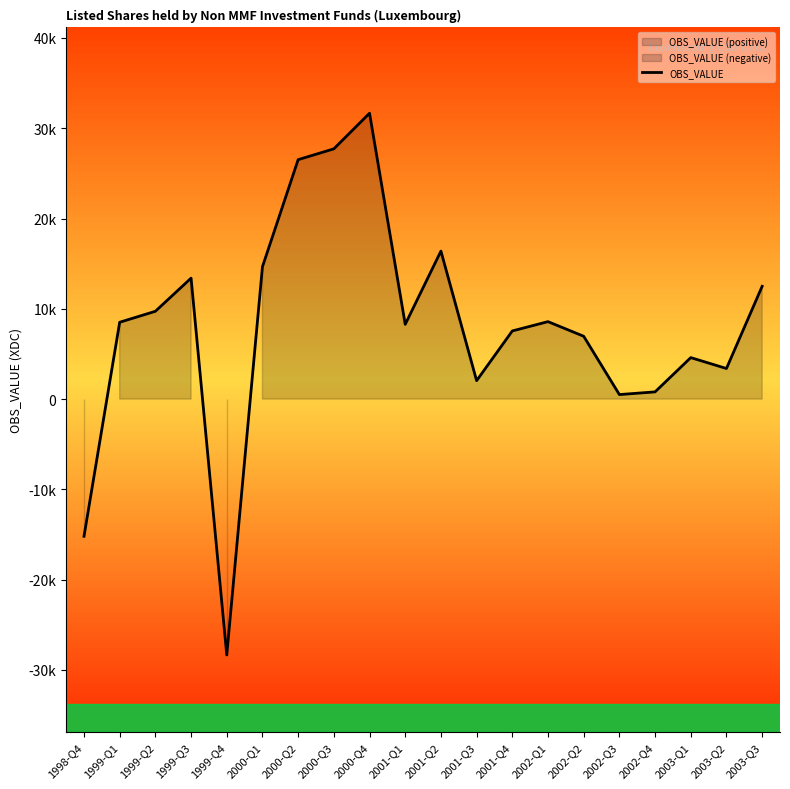

Where is the first local minimum?

1999-Q4